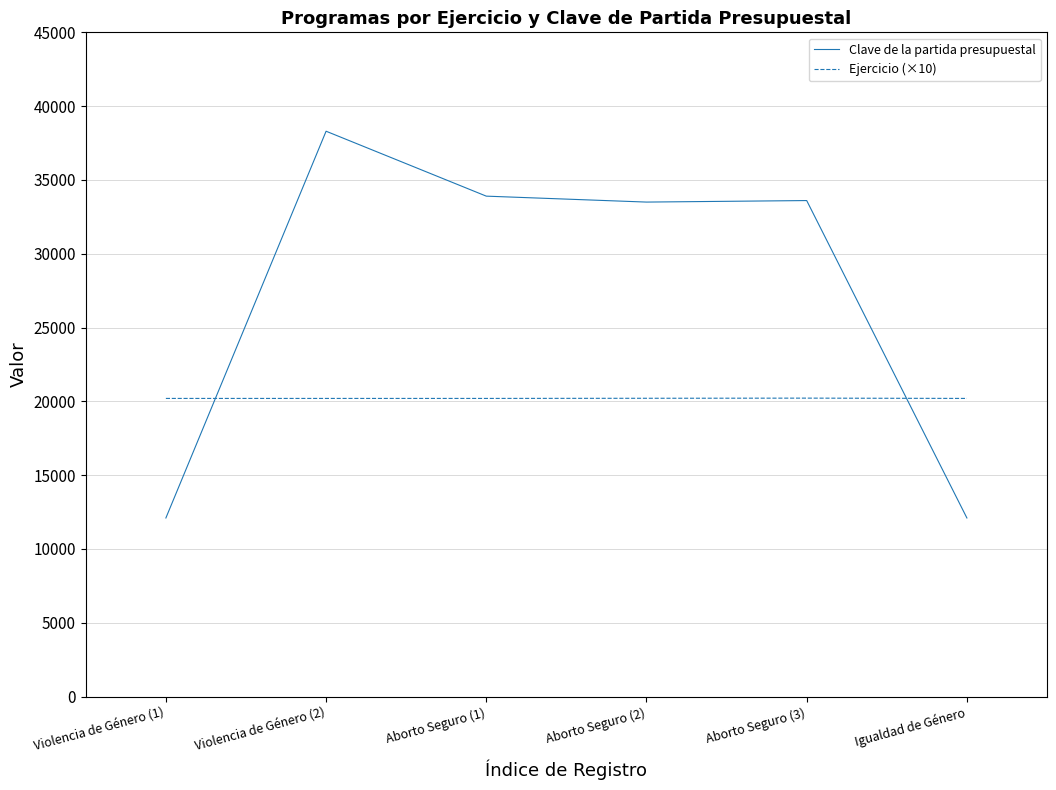

What is the maximum value for Clave de la partida presupuestal?

38301